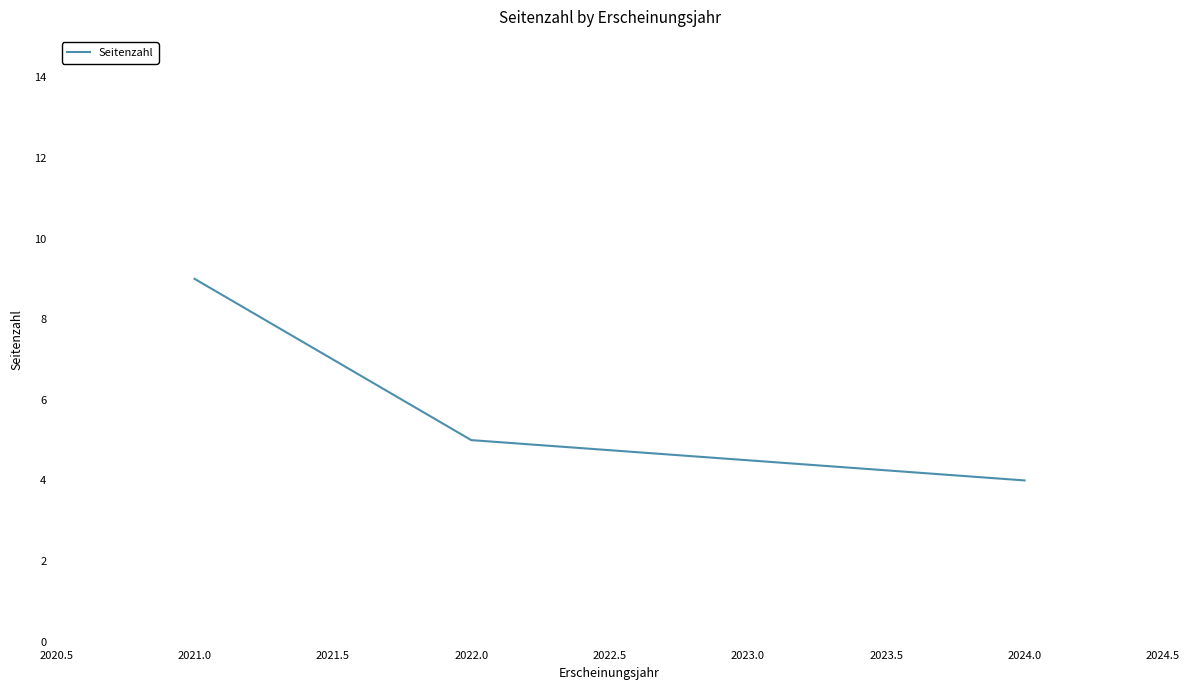

Which label corresponds to the largest value in the chart?

2021.0